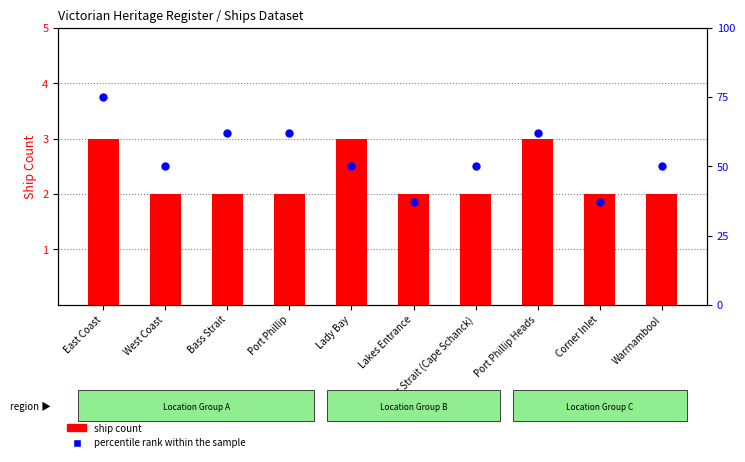

Which series reaches the maximum Y coordinate?

percentile rank within the sample